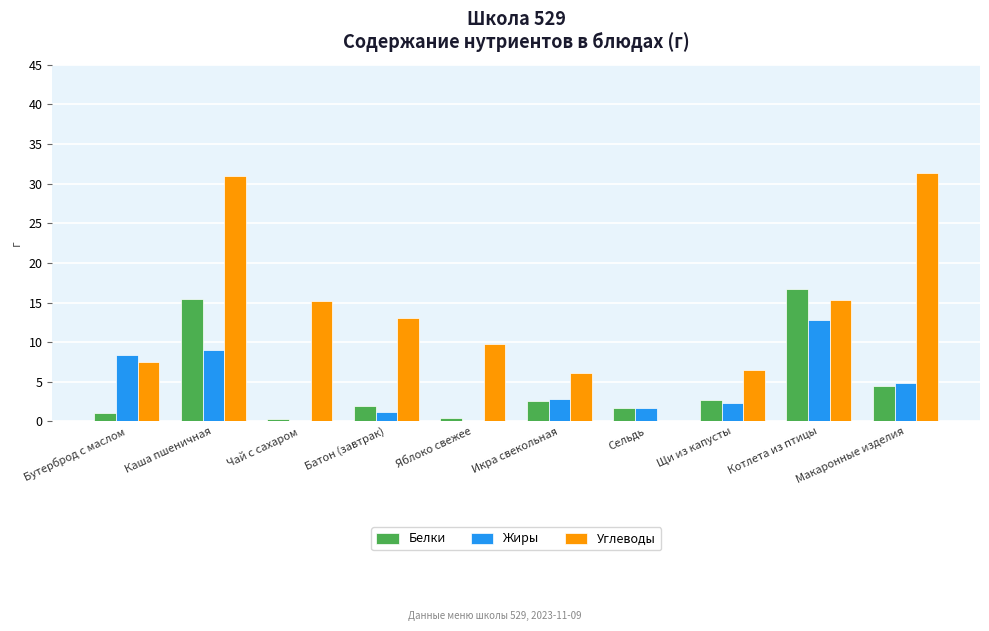

Is the value of Белки at Яблоко свежее greater than the value of Углеводы at Щи из капусты?

No